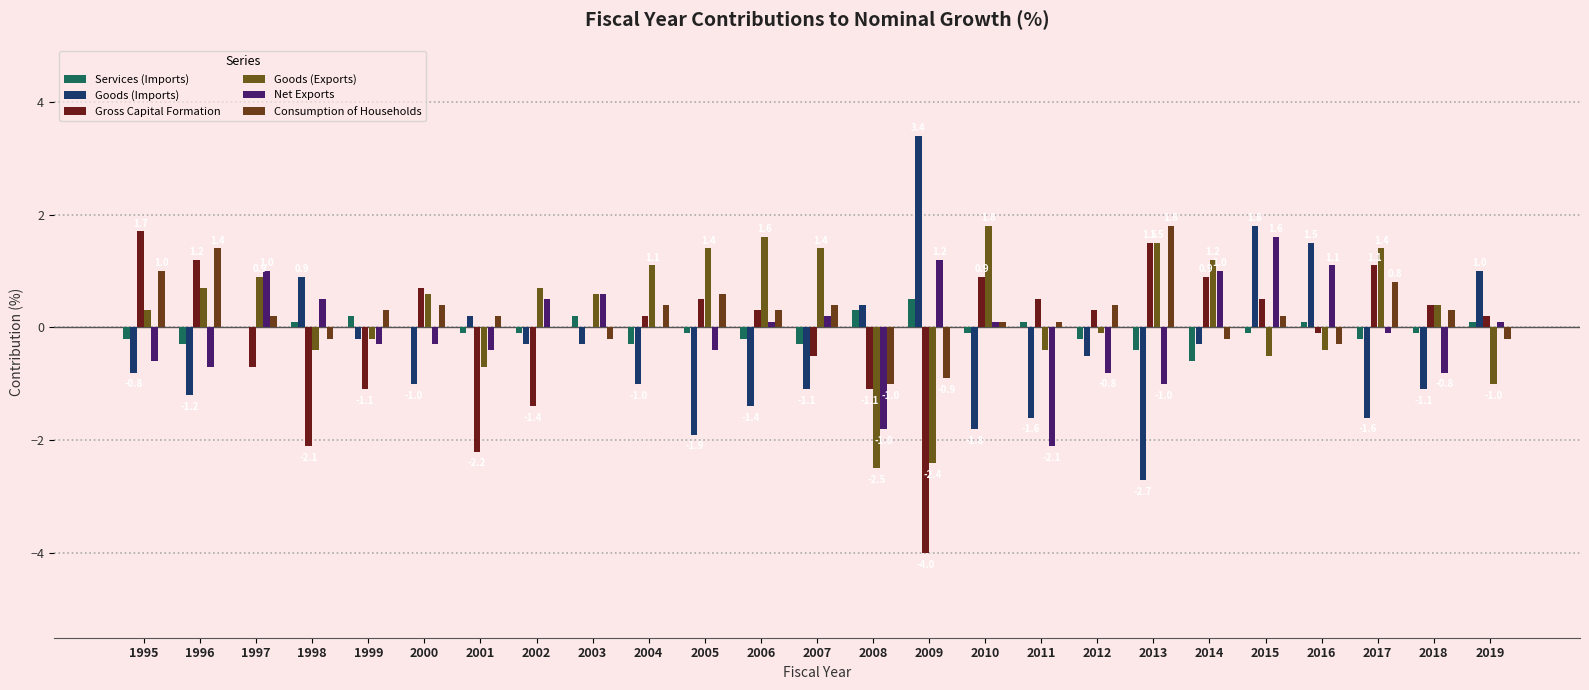

Does the chart contain stacked bars?

No